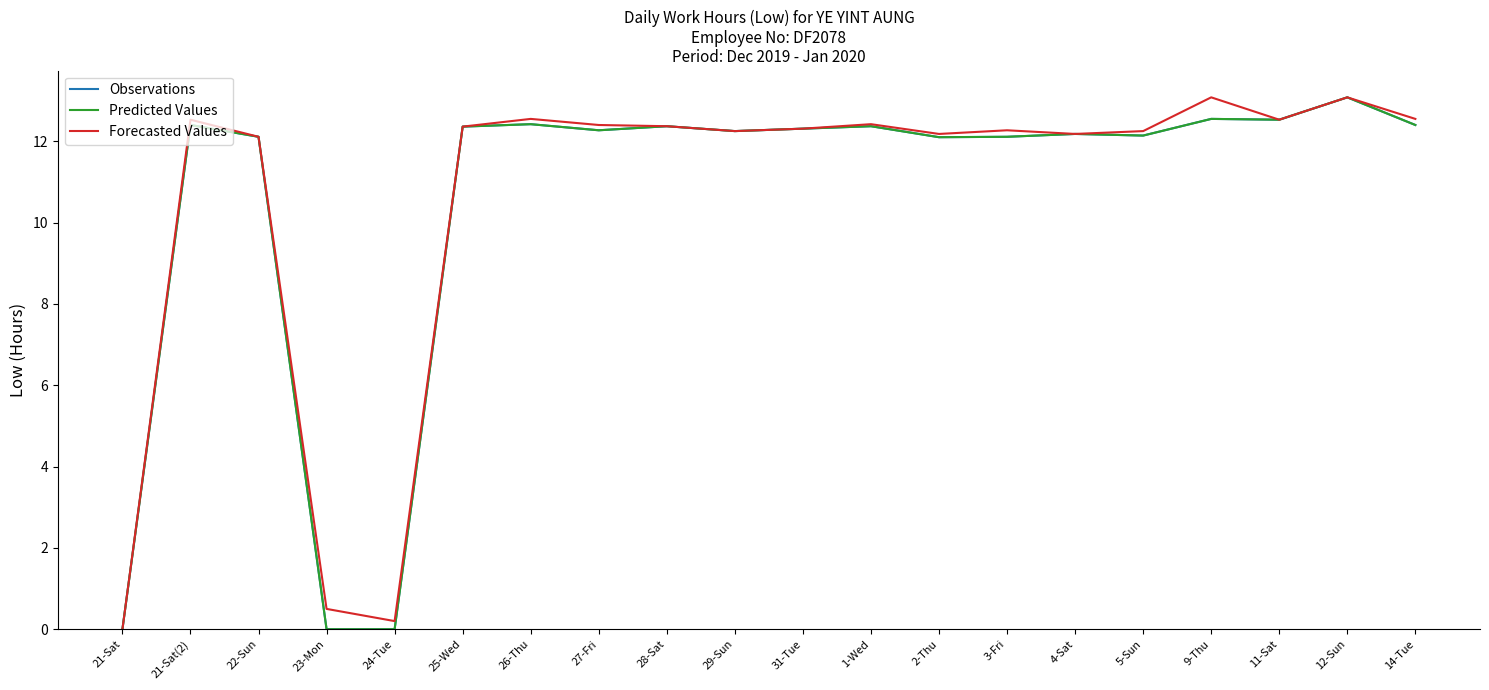

What is the difference between the Forecasted Values values at 1-Wed and 2-Thu?

0.2